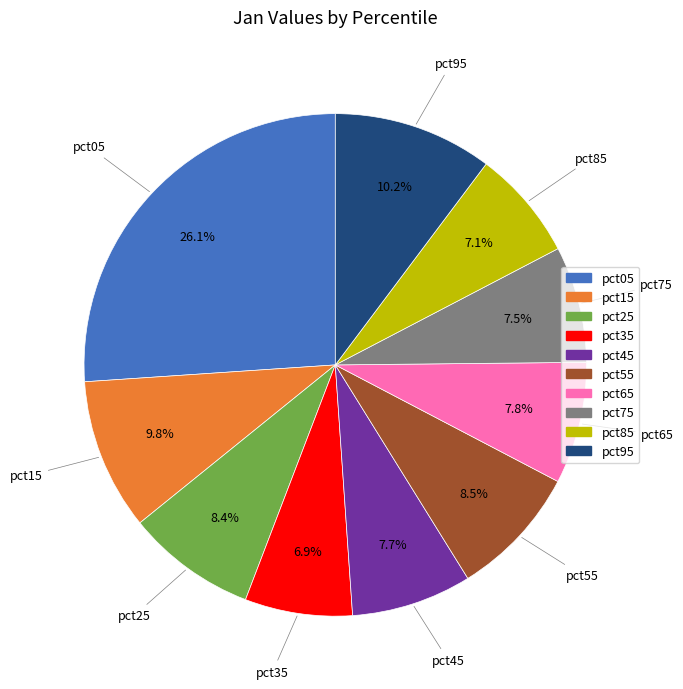

Does pct15 represent more than half of the total?

No